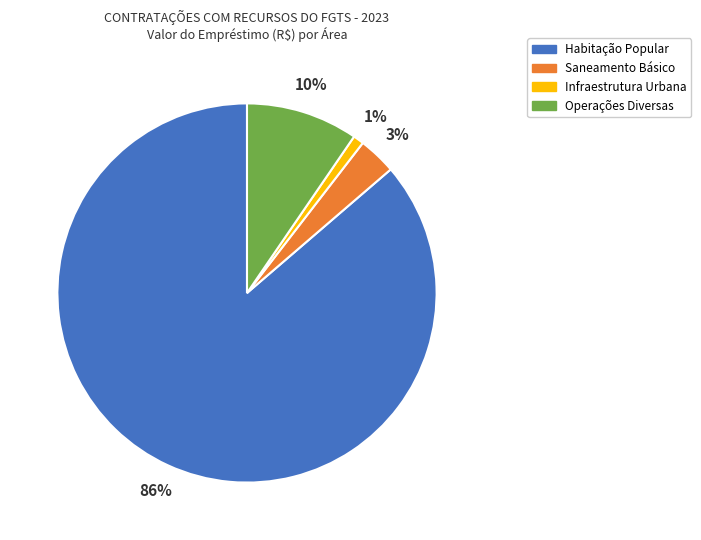

Which slice is the smallest?

Infraestrutura Urbana